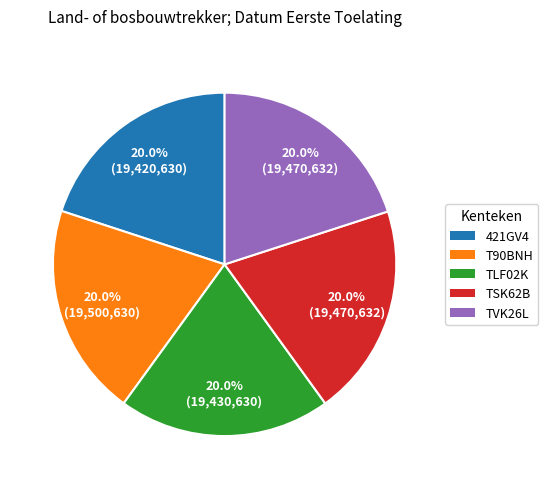

To the nearest percent, what percentage of the pie is TVK26L?

20%